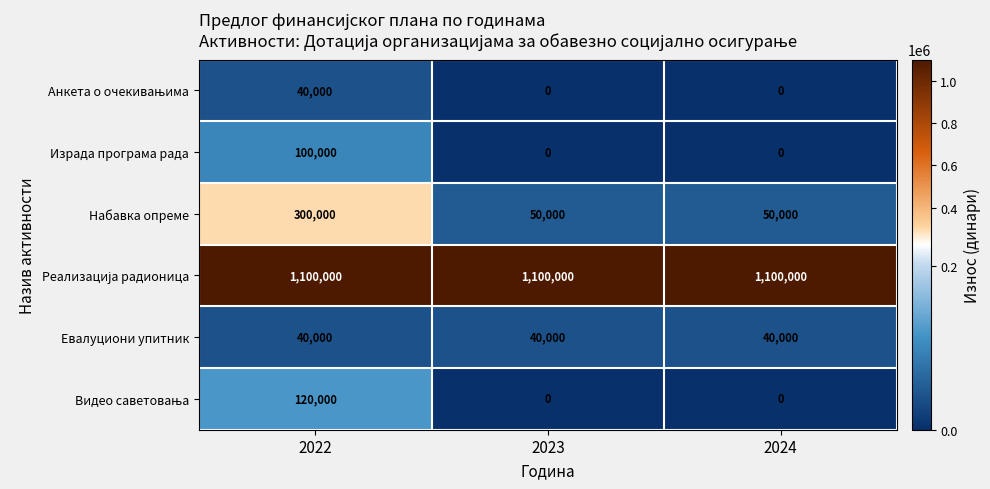

Is it true that Израда програма рада equals 0 at 2023?

True